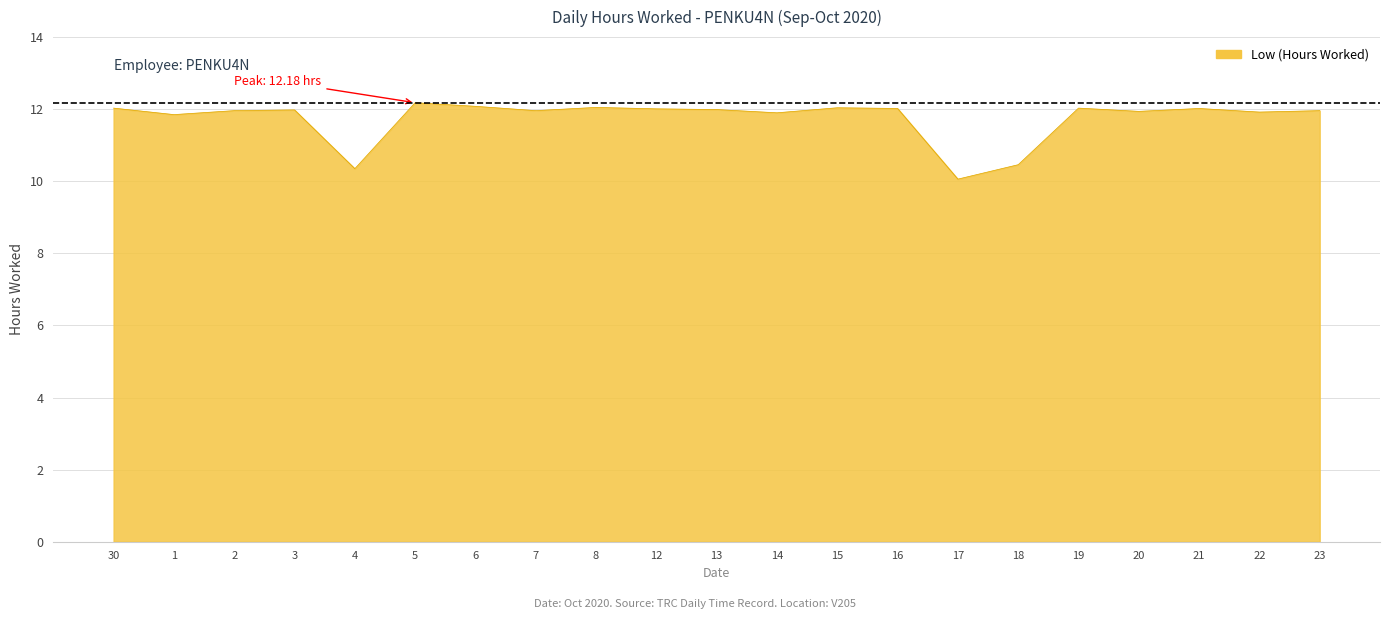

At which label does the data first exceed 11?

30